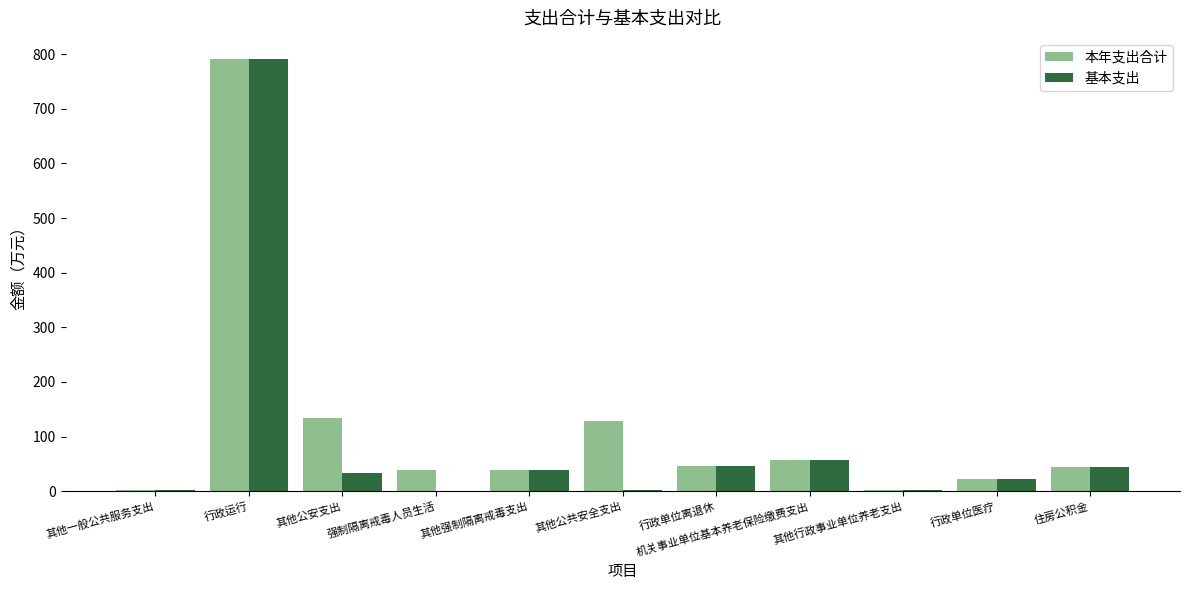

How many groups of bars are there?

11